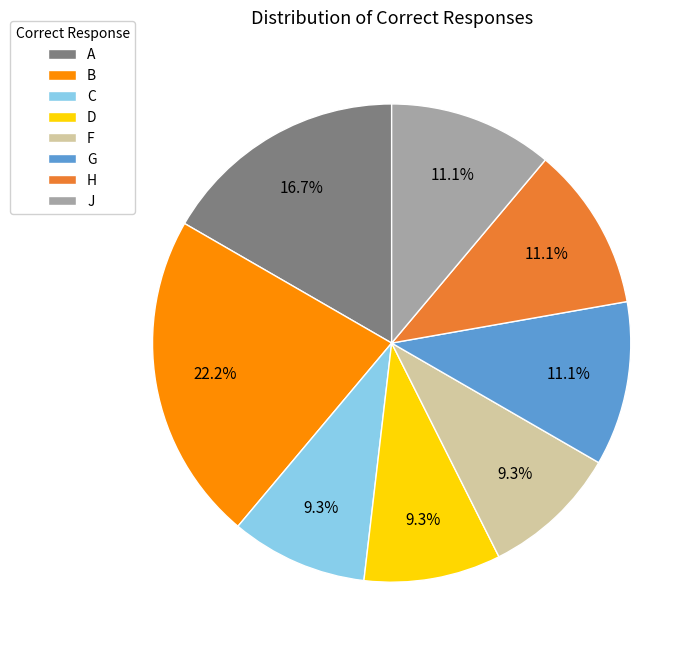

True or false: H accounts for 11% of the total.

True